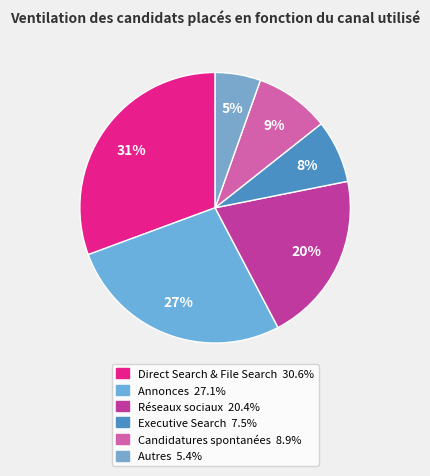

What is the largest slice in the pie chart?

Direct Search & File Search